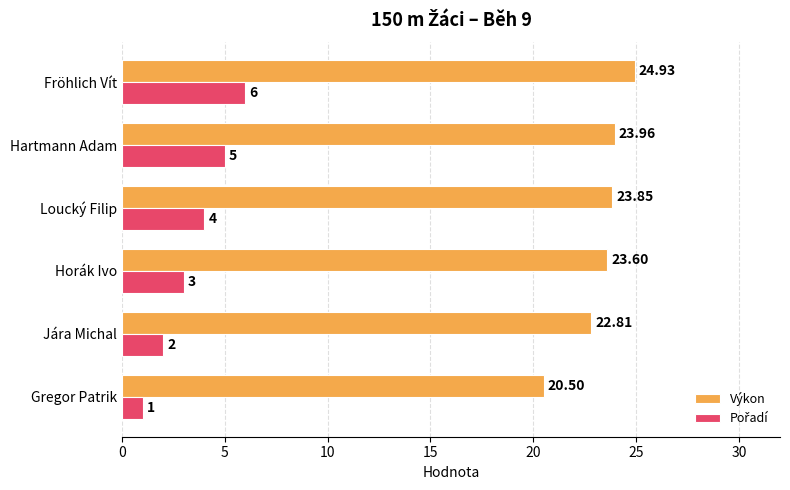

Count the number of data series in this chart.

2